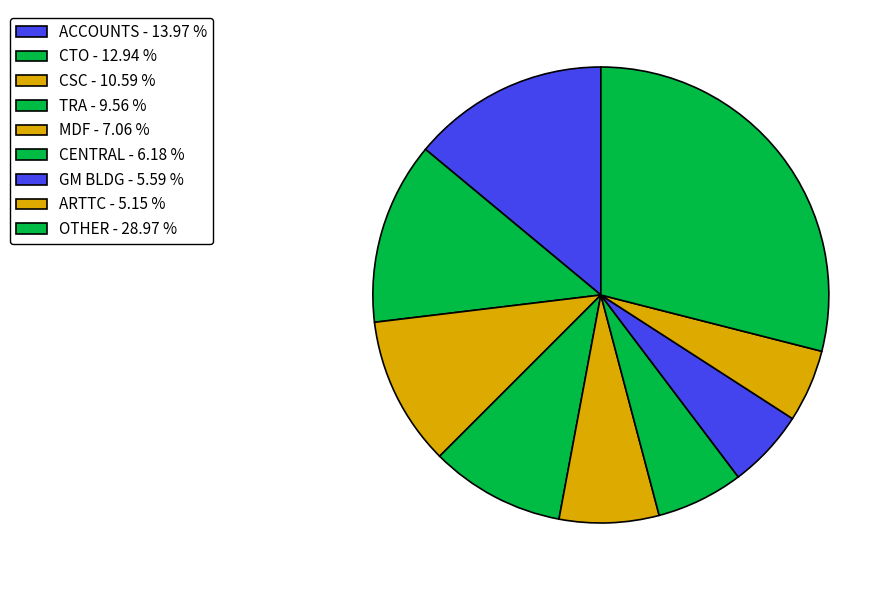

How many slices are in this pie chart?

9